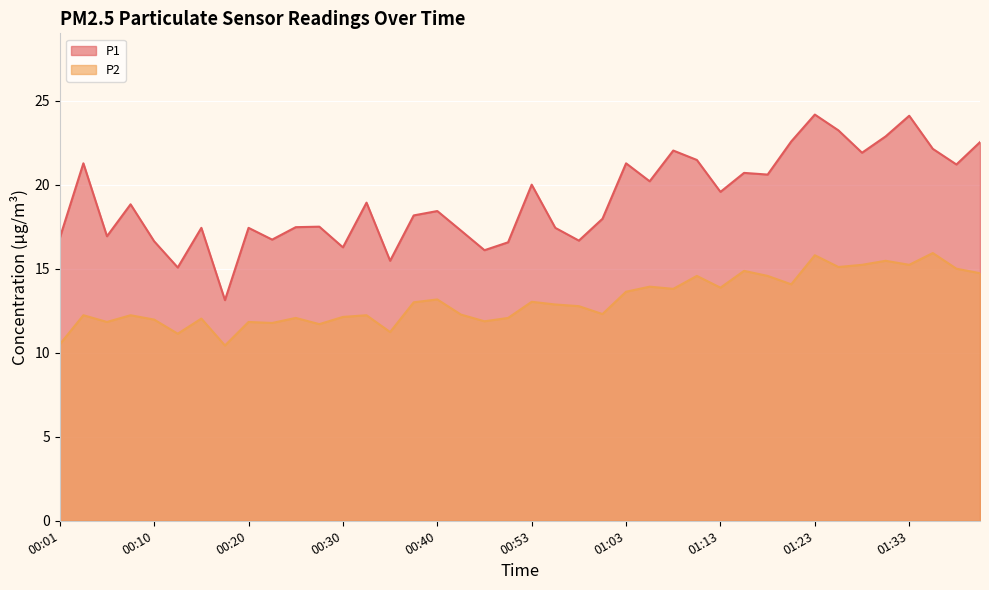

Reading left to right, extract all data points from this chart.

P1: 00:01=16.8	00:03=21.3	00:06=16.9	00:08=18.8	00:10=16.6	00:13=15.1	00:15=17.4	00:18=13.1	00:20=17.4	00:23=16.7	00:25=17.5	00:28=17.5	00:30=16.3	00:33=18.9	00:35=15.5	00:38=18.2	00:40=18.4	00:46=17.3	00:48=16.1	00:51=16.6	00:53=20.0	00:56=17.4	00:58=16.7	01:01=18.0	01:03=21.3	01:06=20.2	01:08=22.0	01:10=21.5	01:13=19.6	01:15=20.7	01:18=20.6	01:20=22.6	01:23=24.2	01:25=23.2	01:28=21.9	01:30=22.9	01:33=24.1	01:35=22.1	01:38=21.2	01:40=22.5
P2: 00:01=10.5	00:03=12.2	00:06=11.8	00:08=12.2	00:10=12.0	00:13=11.1	00:15=12.0	00:18=10.4	00:20=11.8	00:23=11.8	00:25=12.1	00:28=11.7	00:30=12.1	00:33=12.2	00:35=11.2	00:38=13.0	00:40=13.2	00:46=12.3	00:48=11.9	00:51=12.1	00:53=13.0	00:56=12.9	00:58=12.8	01:01=12.3	01:03=13.6	01:06=13.9	01:08=13.8	01:10=14.6	01:13=13.9	01:15=14.9	01:18=14.6	01:20=14.1	01:23=15.8	01:25=15.1	01:28=15.2	01:30=15.5	01:33=15.2	01:35=15.9	01:38=15.0	01:40=14.7